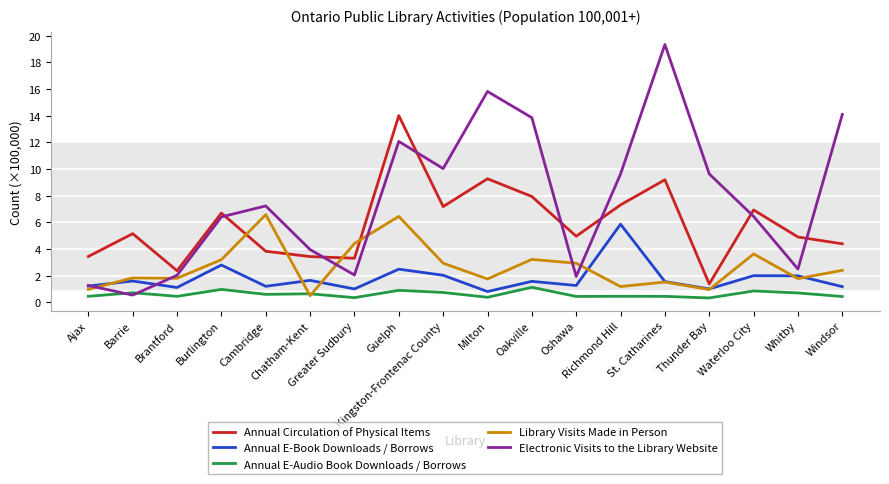

What is the highest value of the Annual E-Audio Book Downloads / Borrows series?

1.1